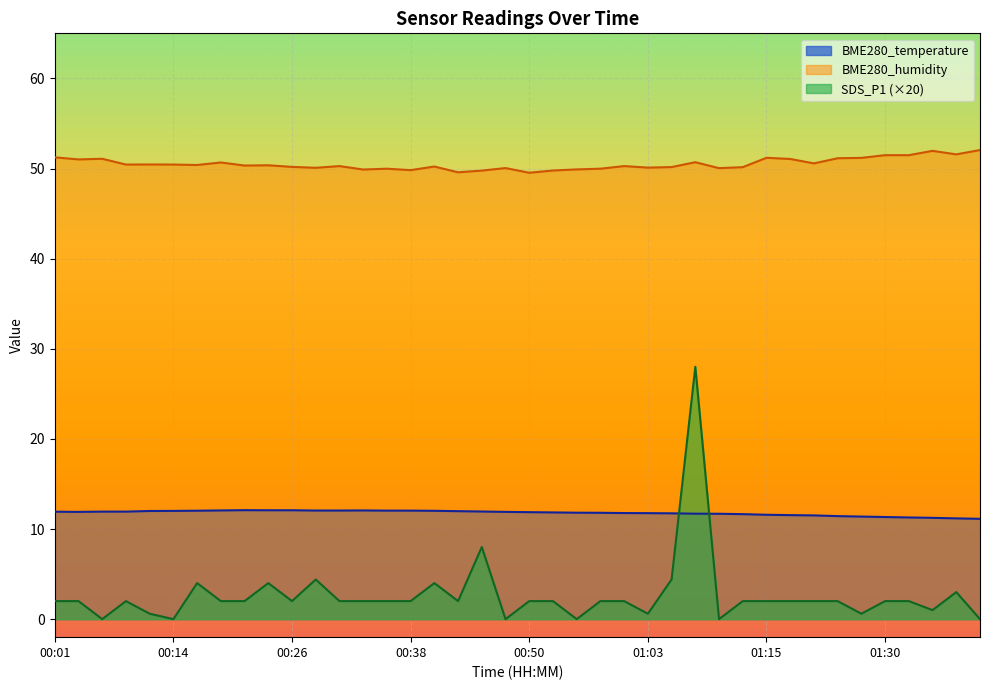

At which label does SDS_P1 first exceed 2?

00:16